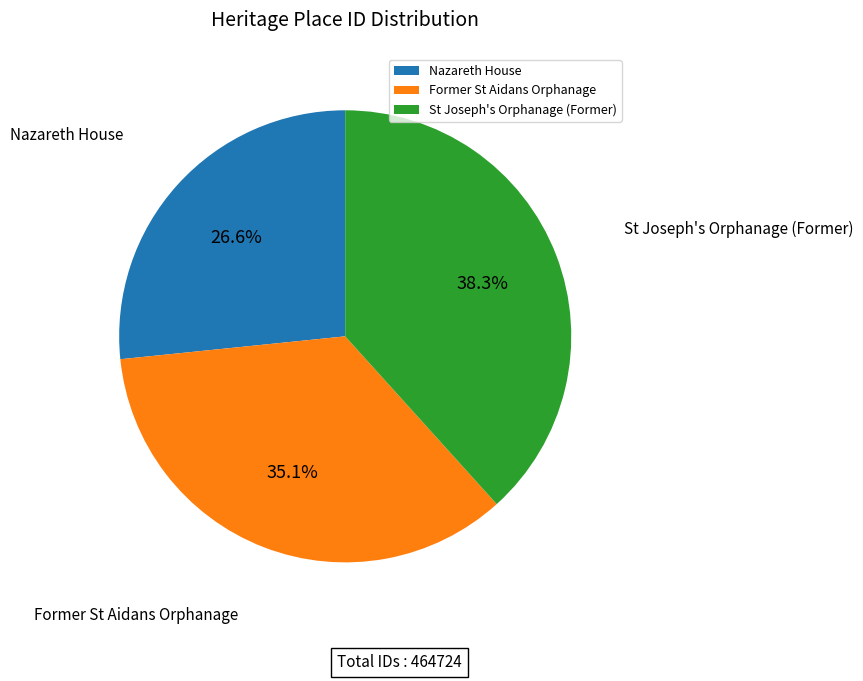

To the nearest percent, what percentage of the pie is Former St Aidans Orphanage?

35%